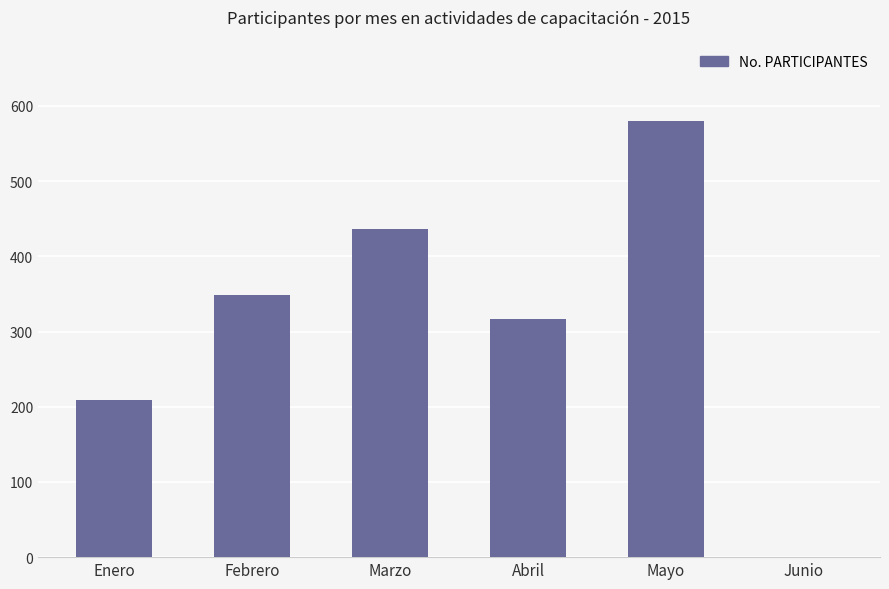

Count the number of data series in this chart.

1